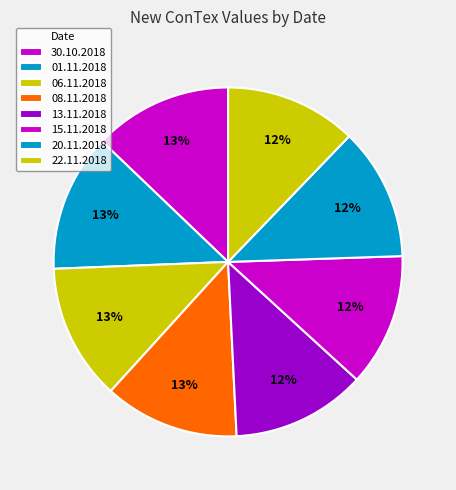

How many slices are in this pie chart?

8